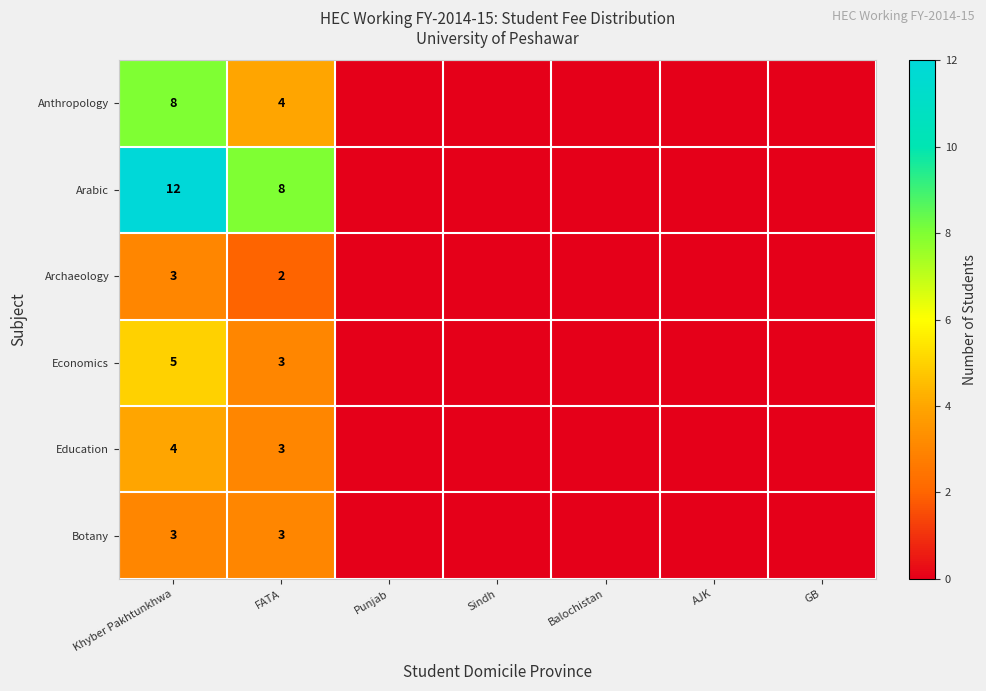

What is the spread (max minus min) of values at FATA?

6